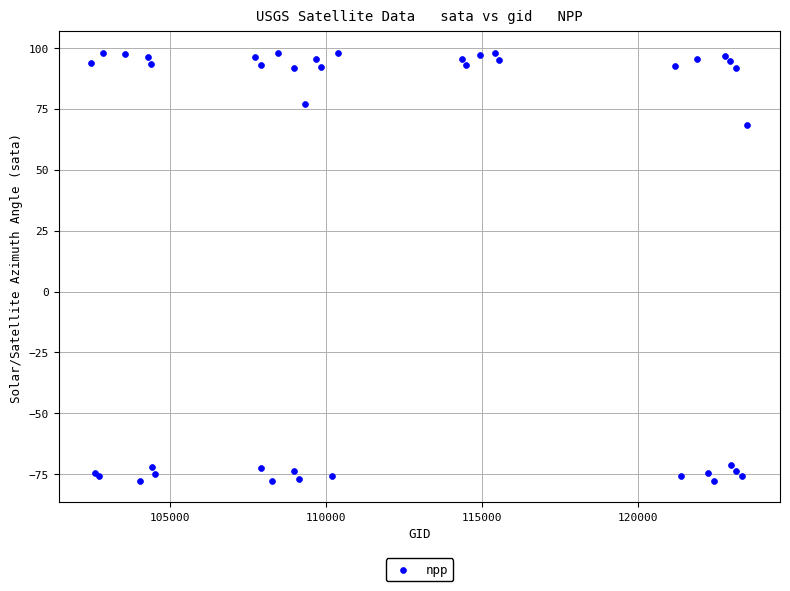

What Y value in the scatter plot is closest to 10?

68.3